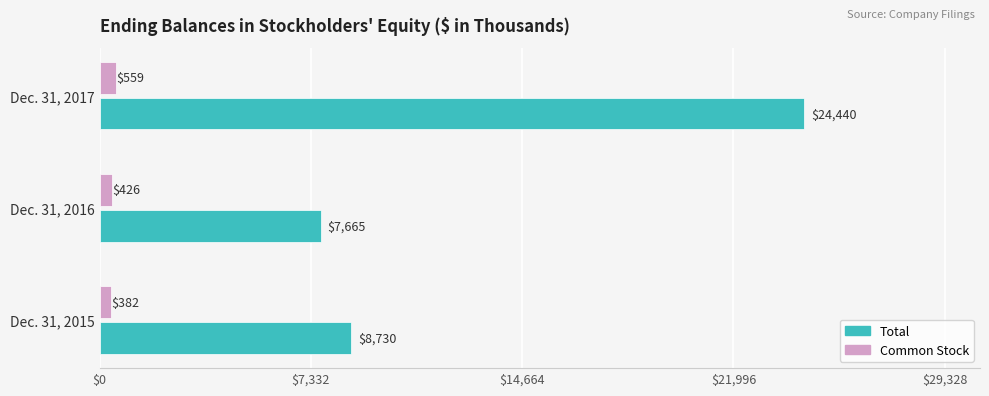

What is the difference between the maximum and minimum values in the Total series?

16775